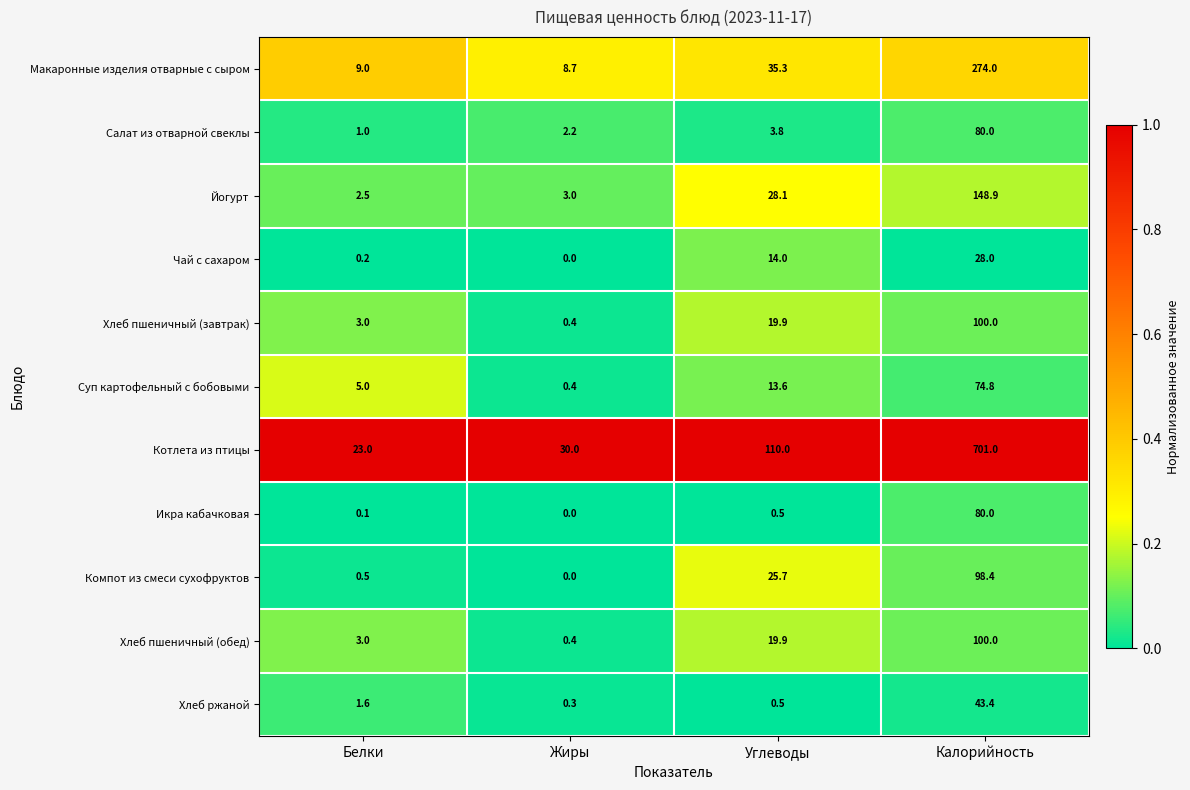

At how many categories does at least one series exceed 0?

4